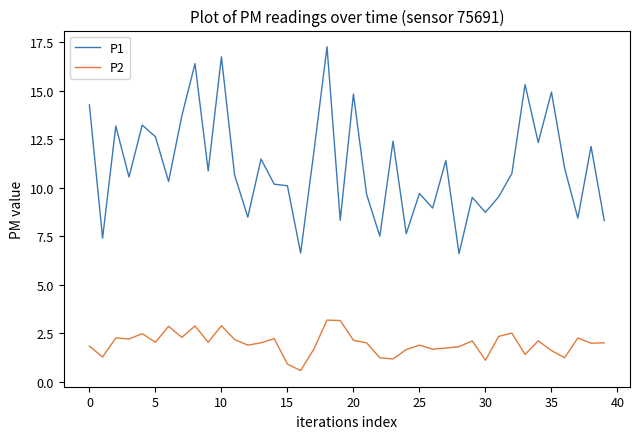

Which series has the largest total across all categories?

P1